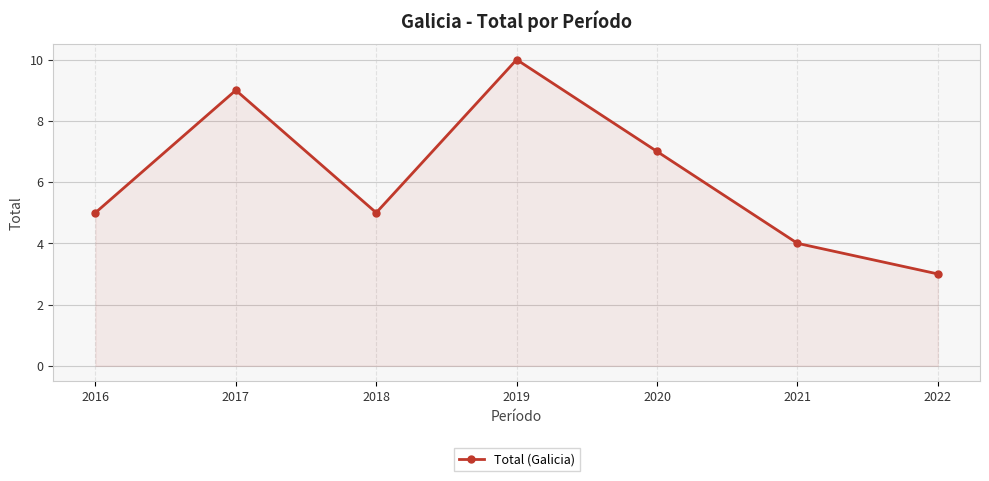

Read the value at 2018.

5